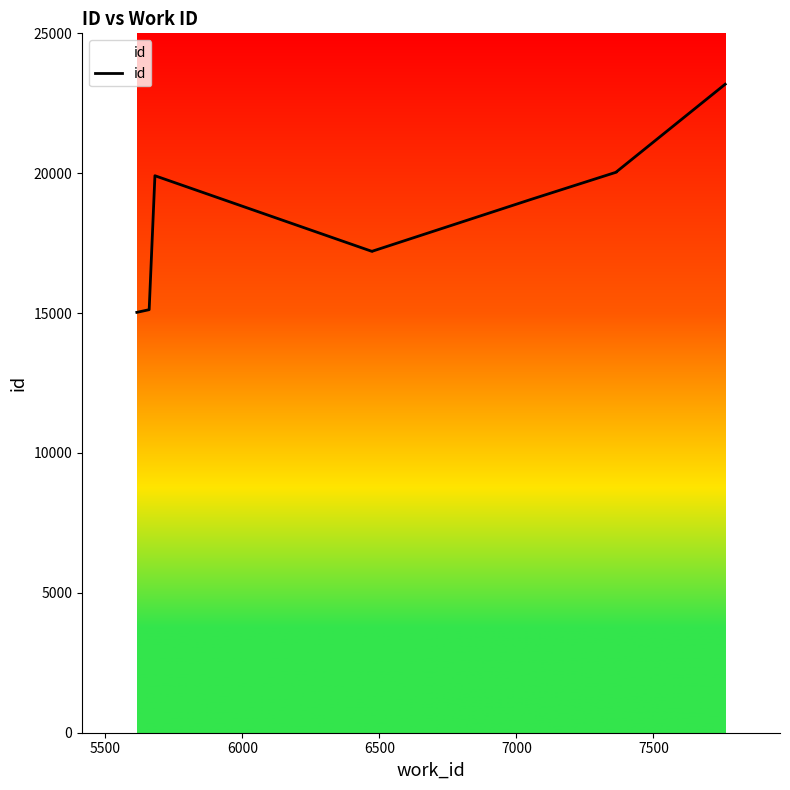

How many interior local peaks (higher than both neighbors) does the data have?

1